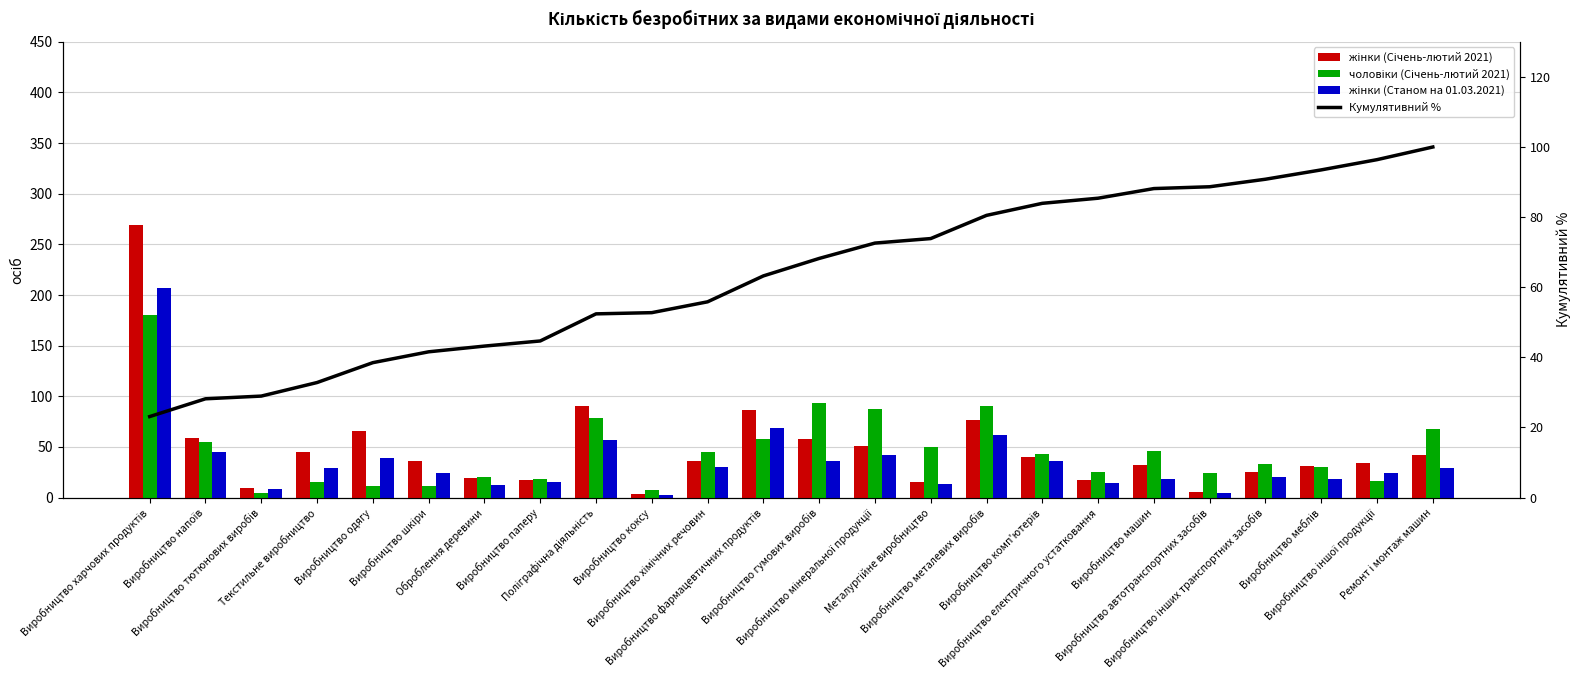

Reading left to right, extract all data points from this chart.

жінки (Січень-лютий 2021): Виробництво харчових продуктів=269.0	Виробництво напоїв=59.0	Виробництво тютюнових виробів=9.0	Текстильне виробництво=45.0	Виробництво одягу=66.0	Виробництво шкіри=36.0	Оброблення деревини=19.0	Виробництво паперу=17.0	Поліграфічна діяльність=90.0	Виробництво коксу=4.0	Виробництво хімічних речовин=36.0	Виробництво фармацевтичних продуктів=86.0	Виробництво гумових виробів=58.0	Виробництво мінеральної продукції=51.0	Металургійне виробництво=15.0	Виробництво металевих виробів=77.0	Виробництво комп'ютерів=40.0	Виробництво електричного устатковання=17.0	Виробництво машин=32.0	Виробництво автотранспортних засобів=6.0	Виробництво інших транспортних засобів=25.0	Виробництво меблів=31.0	Виробництво іншої продукції=34.0	Ремонт і монтаж машин=42.0
чоловіки (Січень-лютий 2021): Виробництво харчових продуктів=180.0	Виробництво напоїв=55.0	Виробництво тютюнових виробів=5.0	Текстильне виробництво=15.0	Виробництво одягу=11.0	Виробництво шкіри=11.0	Оброблення деревини=20.0	Виробництво паперу=18.0	Поліграфічна діяльність=79.0	Виробництво коксу=7.0	Виробництво хімічних речовин=45.0	Виробництво фармацевтичних продуктів=58.0	Виробництво гумових виробів=93.0	Виробництво мінеральної продукції=87.0	Металургійне виробництво=50.0	Виробництво металевих виробів=90.0	Виробництво комп'ютерів=43.0	Виробництво електричного устатковання=25.0	Виробництво машин=46.0	Виробництво автотранспортних засобів=24.0	Виробництво інших транспортних засобів=33.0	Виробництво меблів=30.0	Виробництво іншої продукції=16.0	Ремонт і монтаж машин=68.0
жінки (Станом на 01.03.2021): Виробництво харчових продуктів=207.0	Виробництво напоїв=45.0	Виробництво тютюнових виробів=8.0	Текстильне виробництво=29.0	Виробництво одягу=39.0	Виробництво шкіри=24.0	Оброблення деревини=12.0	Виробництво паперу=15.0	Поліграфічна діяльність=57.0	Виробництво коксу=3.0	Виробництво хімічних речовин=30.0	Виробництво фармацевтичних продуктів=69.0	Виробництво гумових виробів=36.0	Виробництво мінеральної продукції=42.0	Металургійне виробництво=13.0	Виробництво металевих виробів=62.0	Виробництво комп'ютерів=36.0	Виробництво електричного устатковання=14.0	Виробництво машин=18.0	Виробництво автотранспортних засобів=5.0	Виробництво інших транспортних засобів=20.0	Виробництво меблів=18.0	Виробництво іншої продукції=24.0	Ремонт і монтаж машин=29.0
Кумулятивний %: Виробництво харчових продуктів=23.1	Виробництво напоїв=28.2	Виробництво тютюнових виробів=29.0	Текстильне виробництво=32.8	Виробництво одягу=38.5	Виробництво шкіри=41.6	Оброблення деревини=43.2	Виробництво паперу=44.7	Поліграфічна діяльність=52.4	Виробництво коксу=52.7	Виробництво хімічних речовин=55.8	Виробництво фармацевтичних продуктів=63.2	Виробництво гумових виробів=68.2	Виробництво мінеральної продукції=72.6	Металургійне виробництво=73.9	Виробництво металевих виробів=80.5	Виробництво комп'ютерів=83.9	Виробництво електричного устатковання=85.4	Виробництво машин=88.1	Виробництво автотранспортних засобів=88.7	Виробництво інших транспортних засобів=90.8	Виробництво меблів=93.5	Виробництво іншої продукції=96.4	Ремонт і монтаж машин=100.0